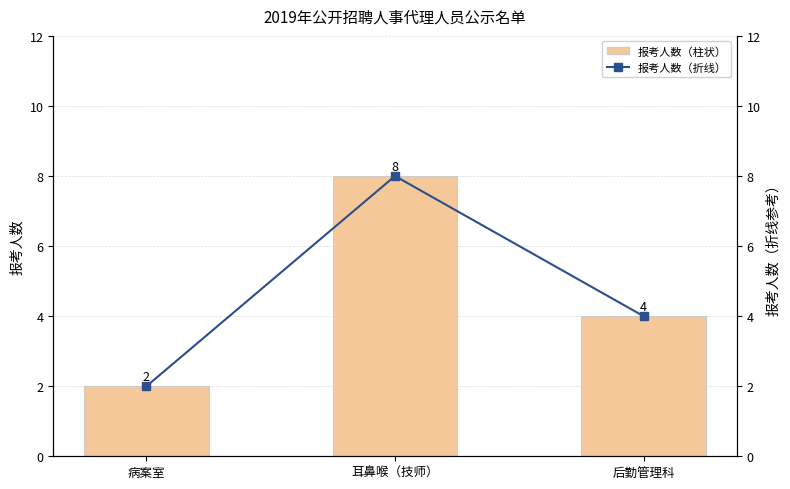

Reading right to left, list all the values displayed in this chart.

报考人数（左轴）: 4	8	2
报考人数（右轴）: 4	8	2